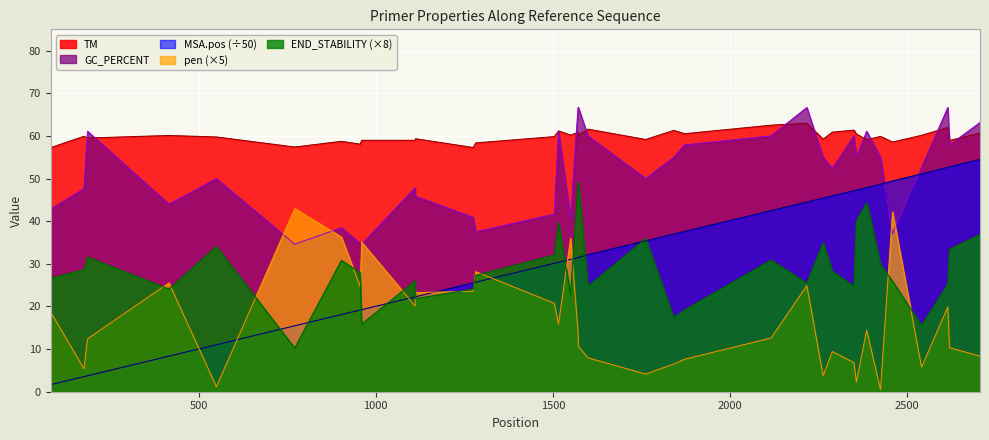

Which has a higher value, 1841 or 1550?

1841